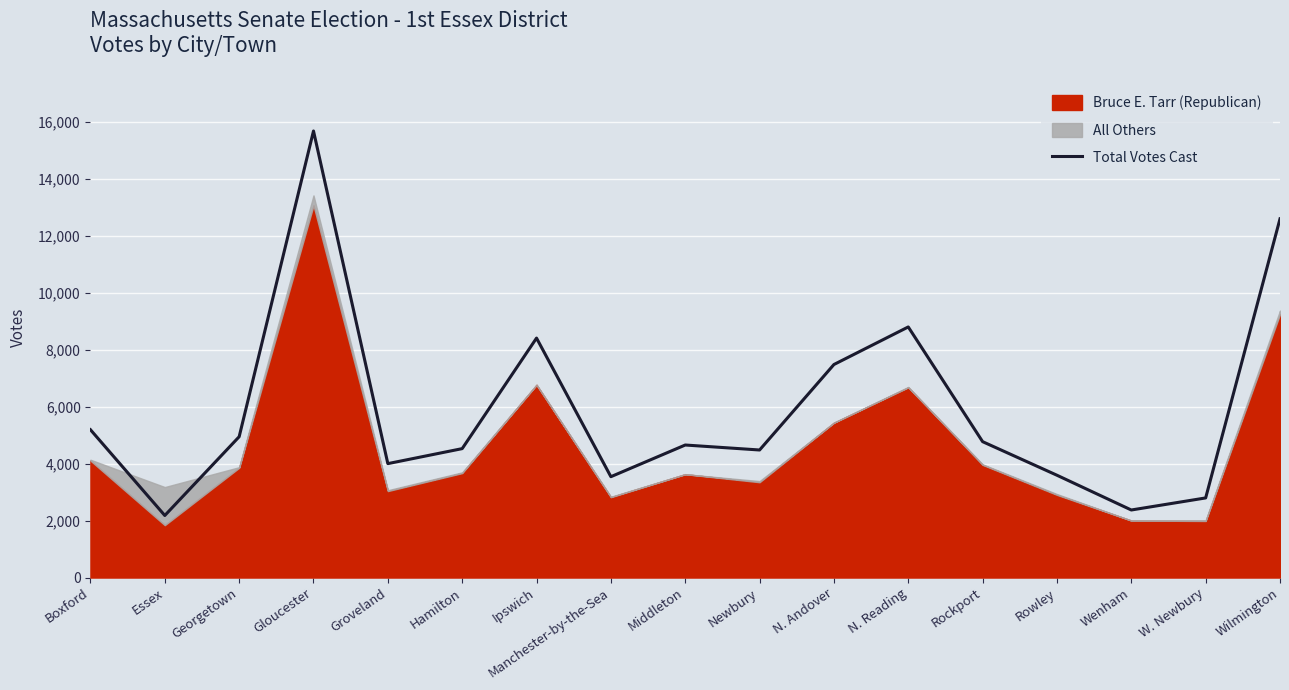

How many interior local valleys (lower than both neighbors) does the data have?

5